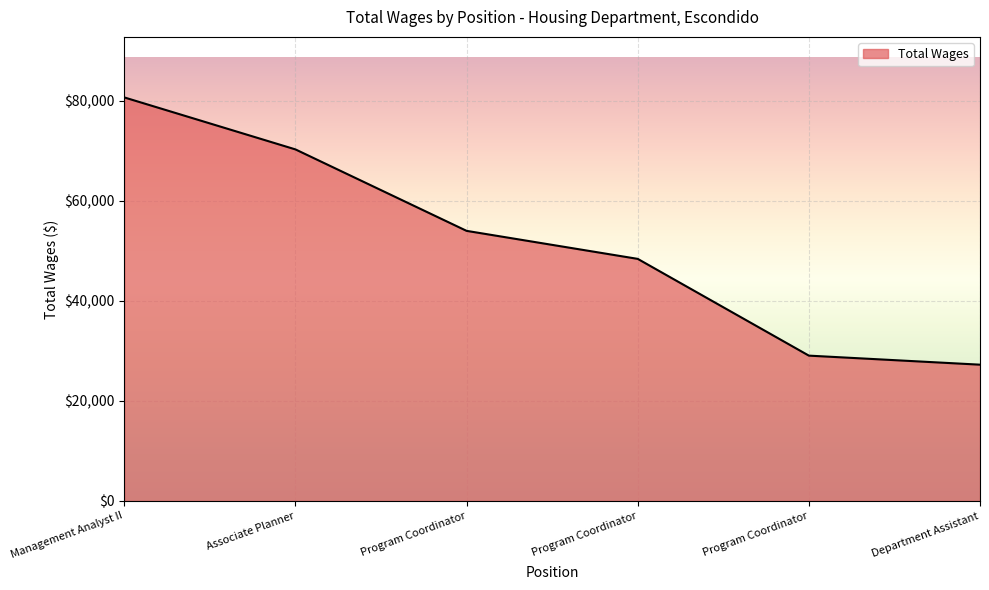

Reading right to left, list all the values displayed in this chart.

Department Assistant=27240	Program Coordinator=29049	Program Coordinator=48387	Program Coordinator=53986	Associate Planner=70266	Management Analyst II=80656